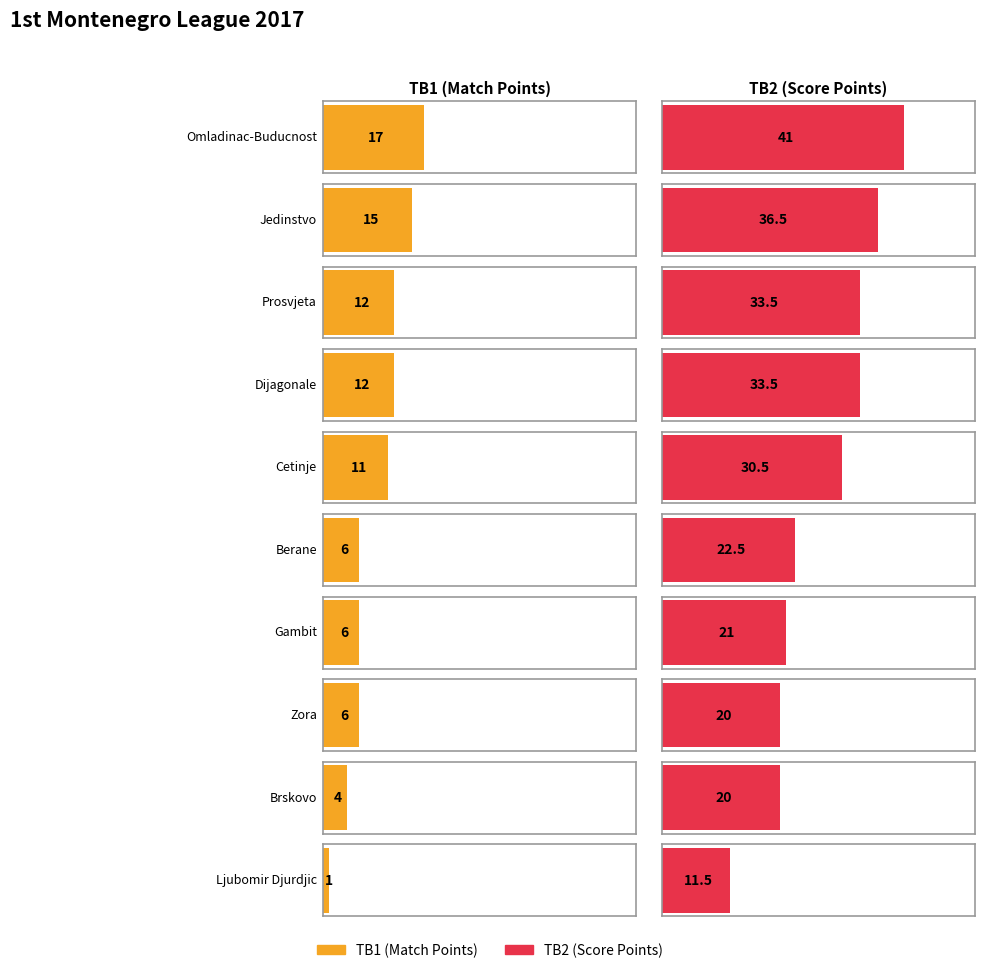

Reading left to right, extract all data points from this chart.

TB1: Omladinac-Buducnost=17.0	Jedinstvo=15.0	Prosvjeta=12.0	Dijagonale=12.0	Cetinje=11.0	Berane=6.0	Gambit=6.0	Zora=6.0	Brskovo=4.0	Ljubomir Djurdjic=1.0
TB2: Omladinac-Buducnost=41.0	Jedinstvo=36.5	Prosvjeta=33.5	Dijagonale=33.5	Cetinje=30.5	Berane=22.5	Gambit=21.0	Zora=20.0	Brskovo=20.0	Ljubomir Djurdjic=11.5